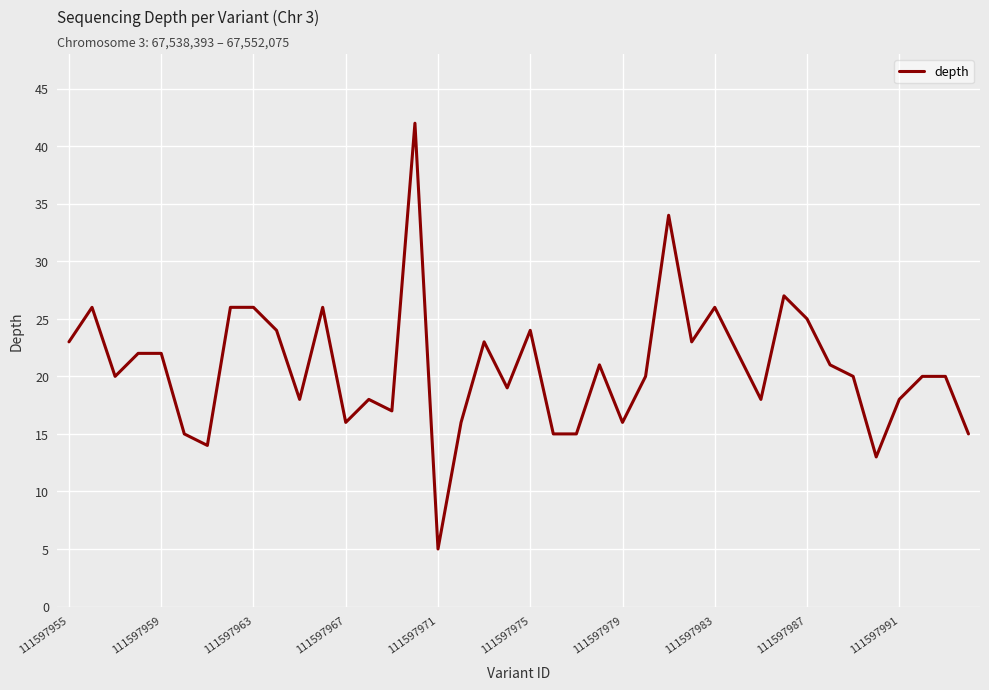

What is the smallest value displayed?

5